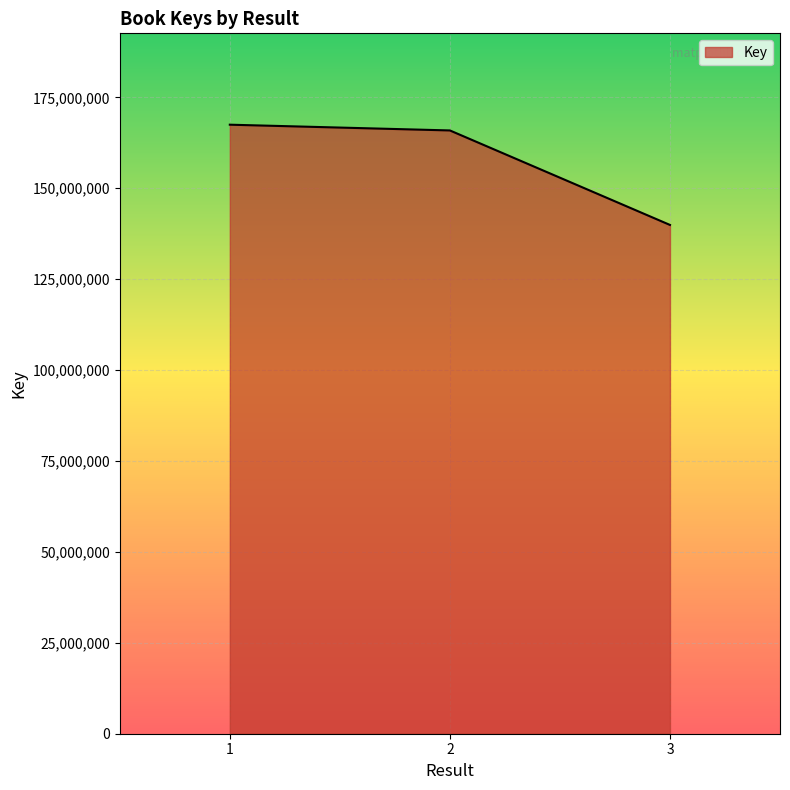

Where does the data first go above 165903850?

1